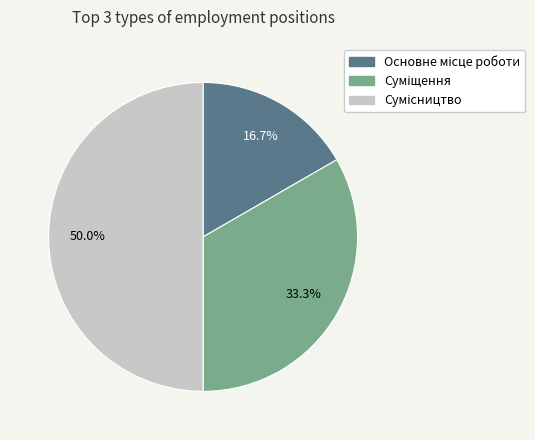

Rank the categories by value from highest to lowest.

Сумісництво, Суміщення, Основне місце роботи